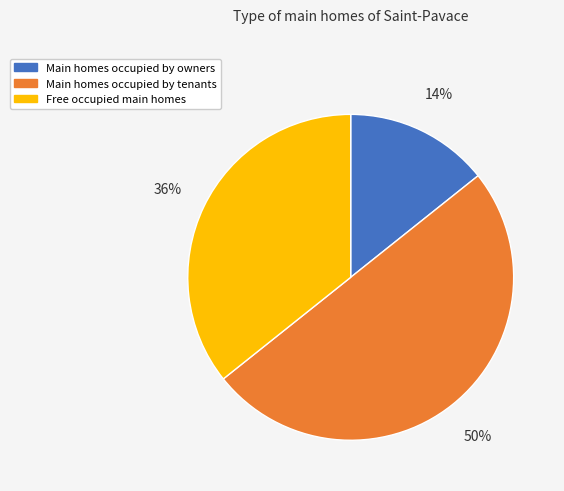

To the nearest percent, what is the difference between the largest and smallest slice percentages?

36%